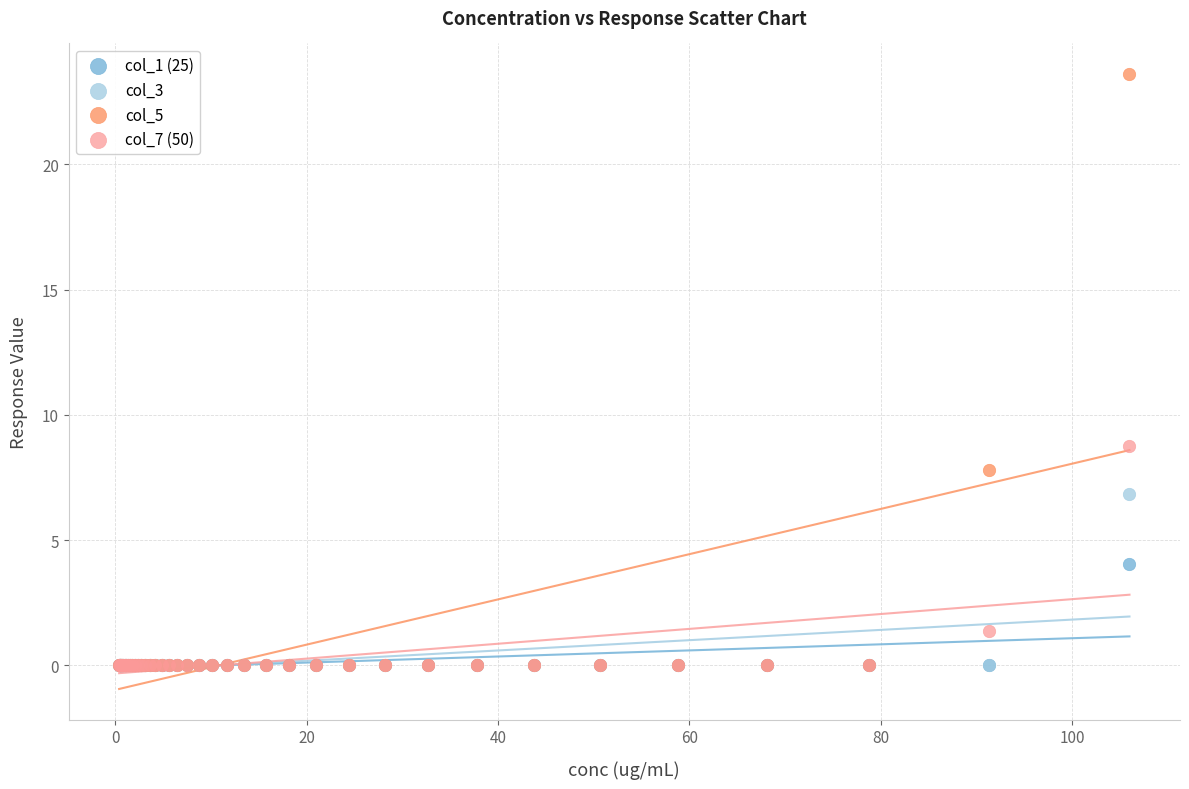

In the col_5 series, what Y value is closest to 11?

7.8